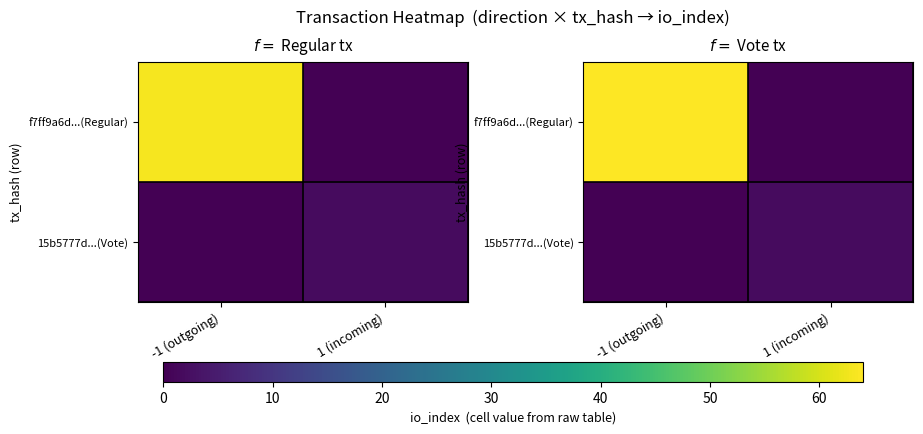

How many distinct data groups are displayed?

2